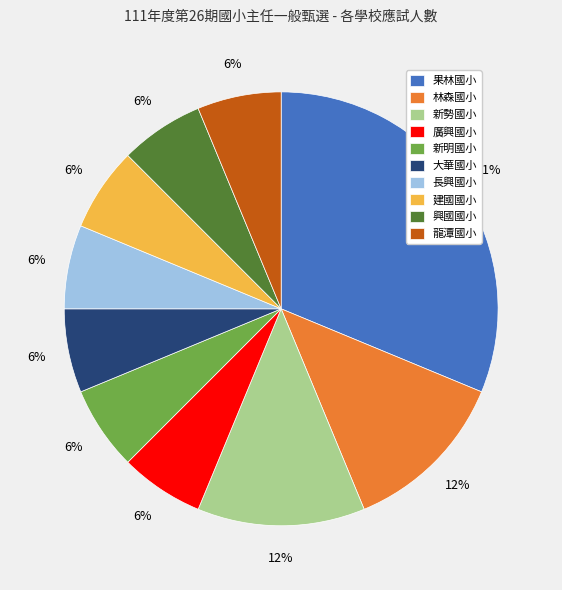

Which has a higher value, 廣興國小 or 新勢國小?

新勢國小